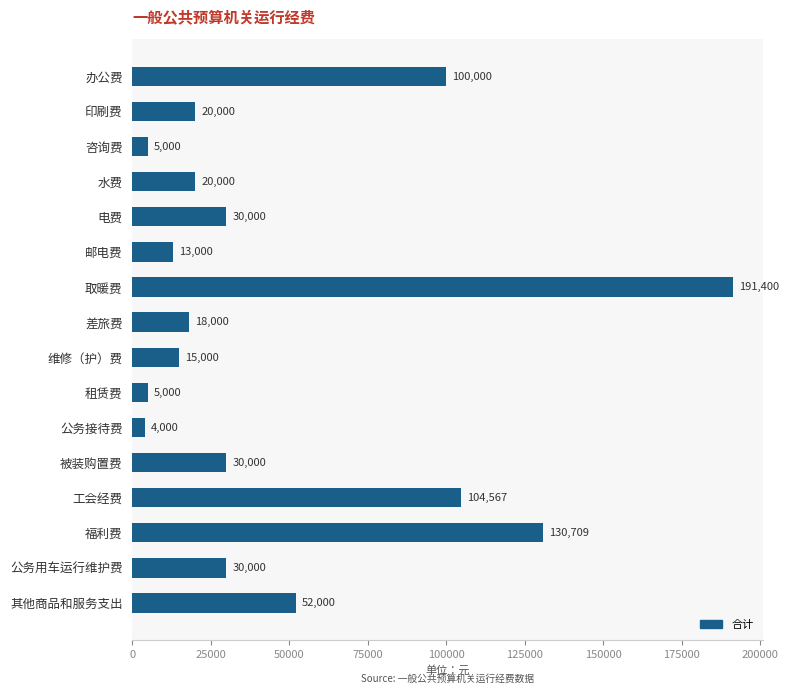

What is the label of the 11th bar from the top?

公务接待费